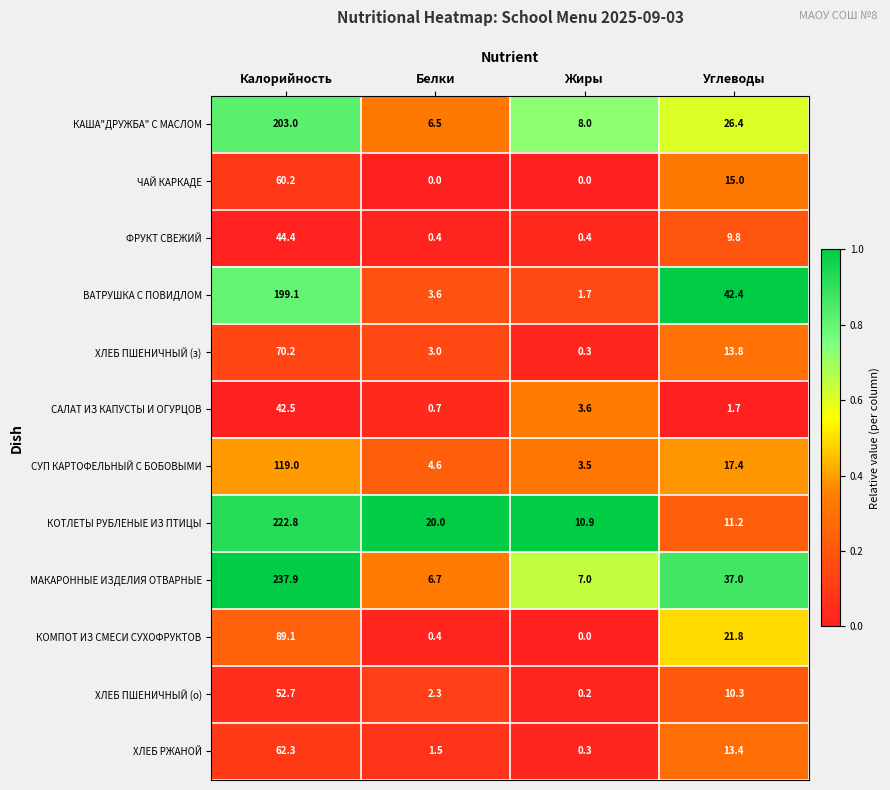

How many categories are shown in the chart?

4